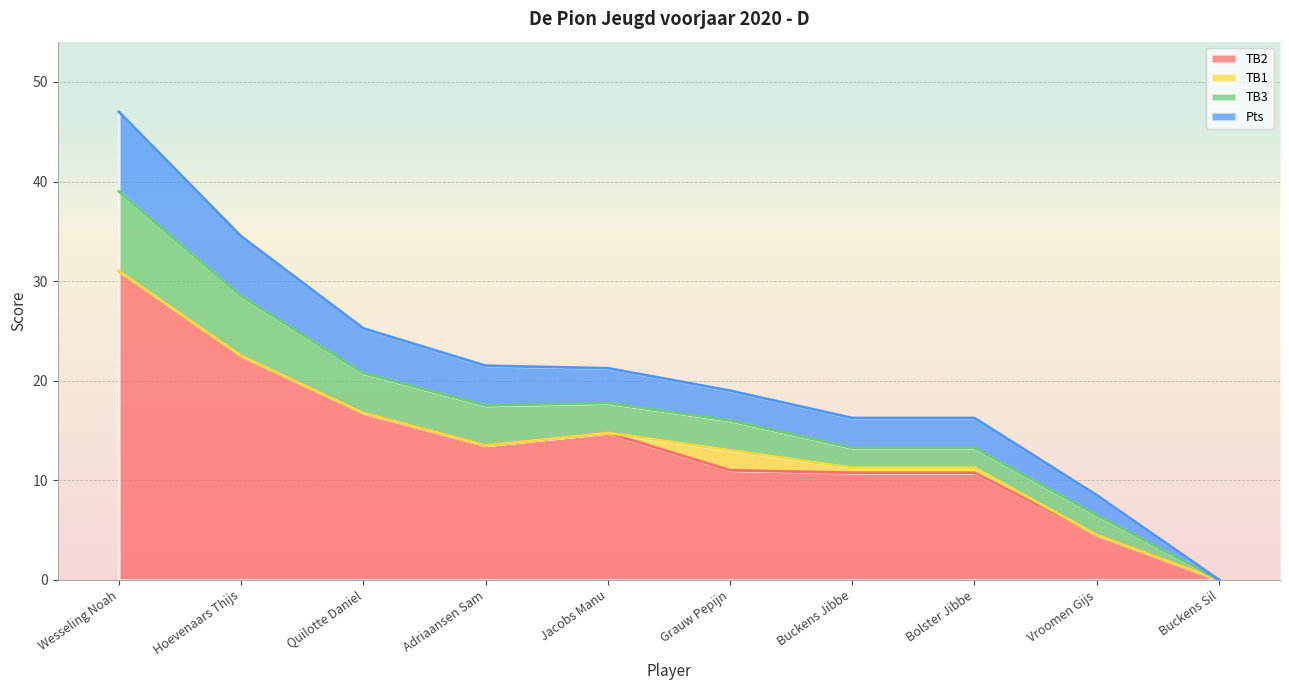

Is it true that TB2 equals 0.0 at Buckens Sil?

True